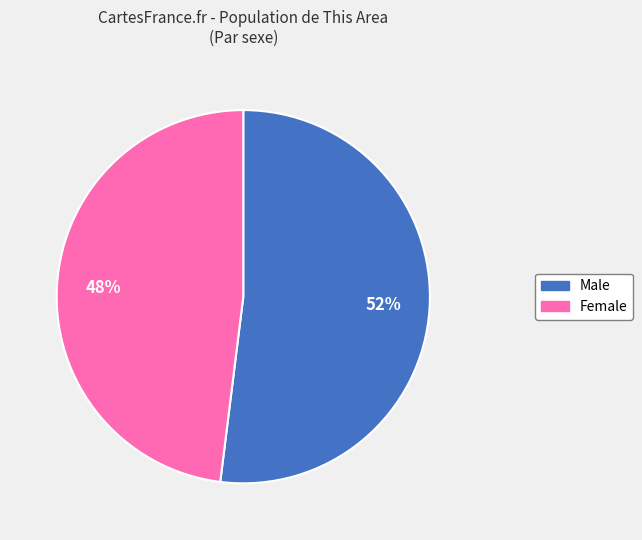

Between Female and Male, which is larger?

Male